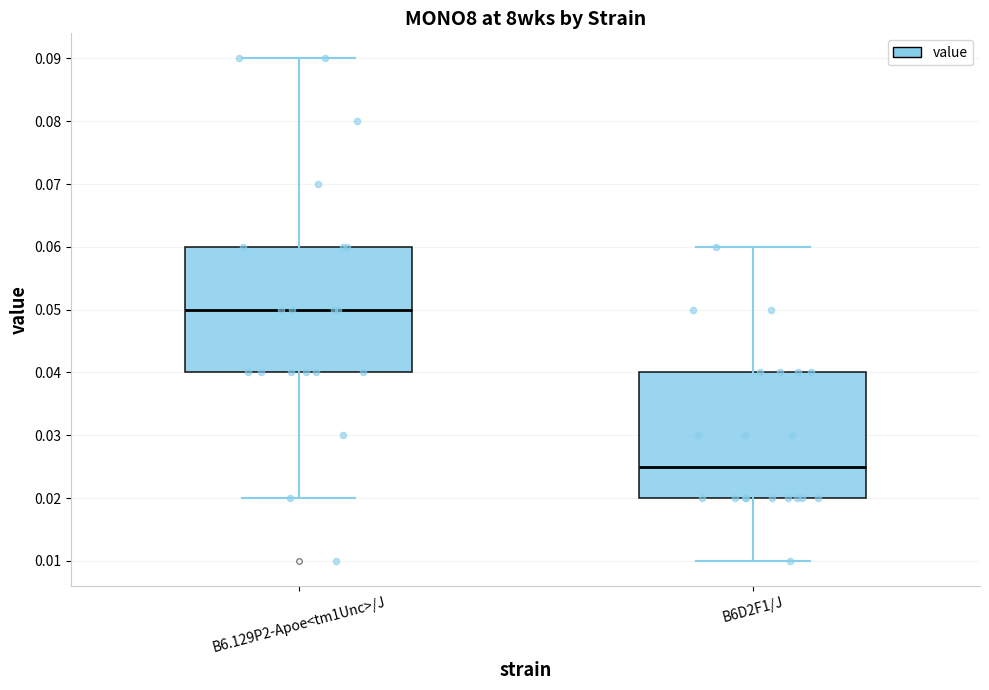

Where does the upper whisker of the box for B6D2F1/J end on the y-axis? The values are not printed on the chart, so give them approximately, as read against the axis.

0.060